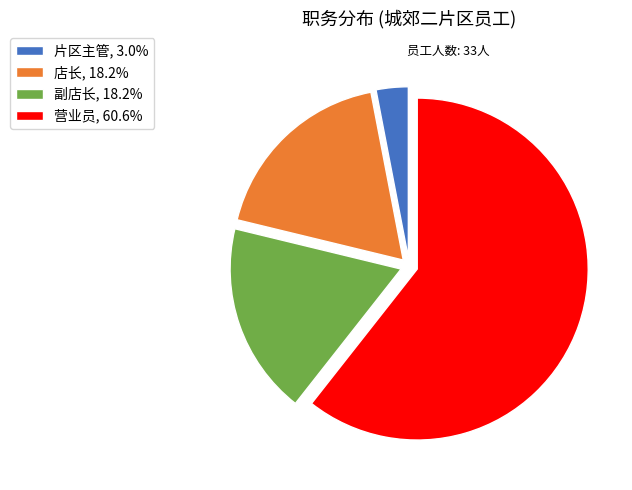

Do 店长, 18.2% and 营业员, 60.6% together represent more than half of the pie?

Yes